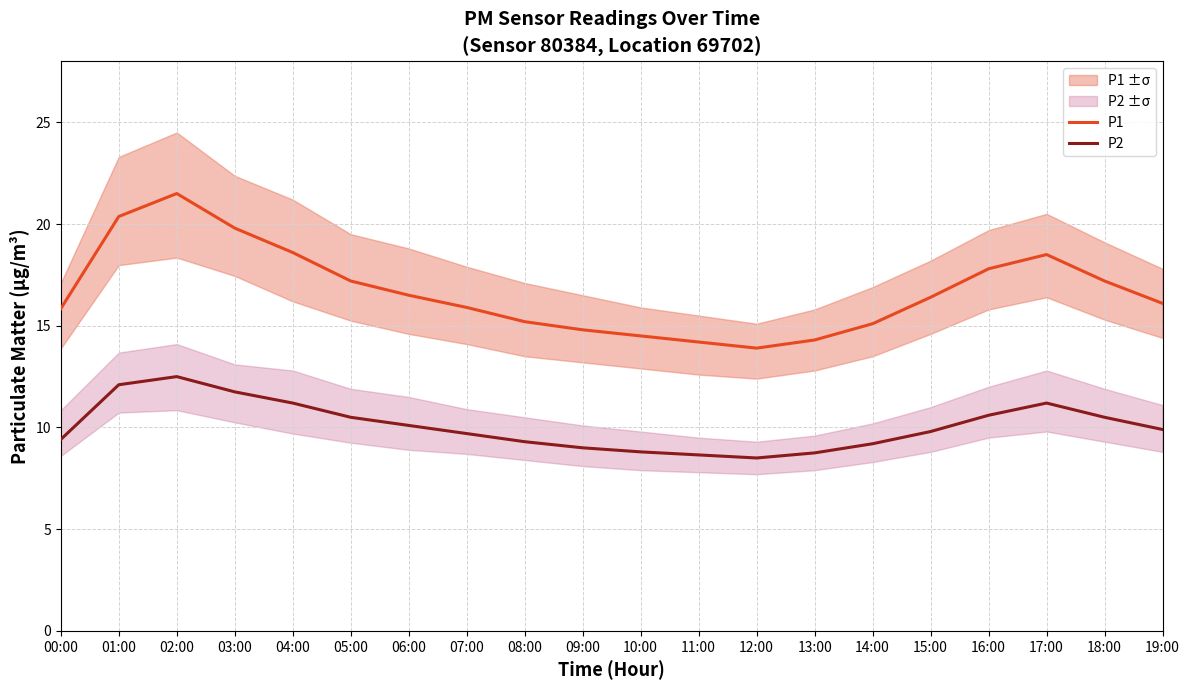

Where is the first local minimum for P1?

12:00